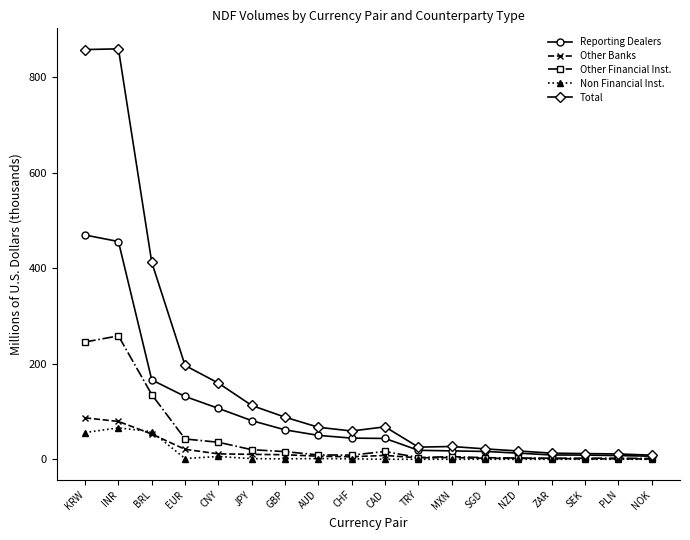

Rank the series by their maximum value, from highest to lowest.

Total, Reporting Dealers, Other Financial Inst., Other Banks, Non Financial Inst.